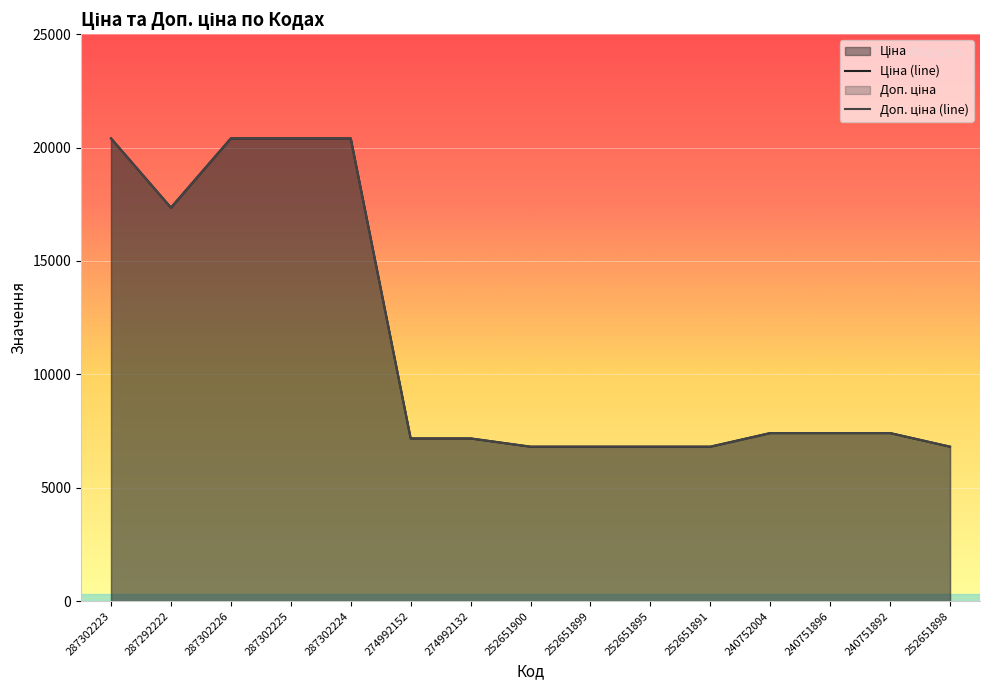

What is the difference between the Ціна values at 287302223 and 240751892?

12997.8